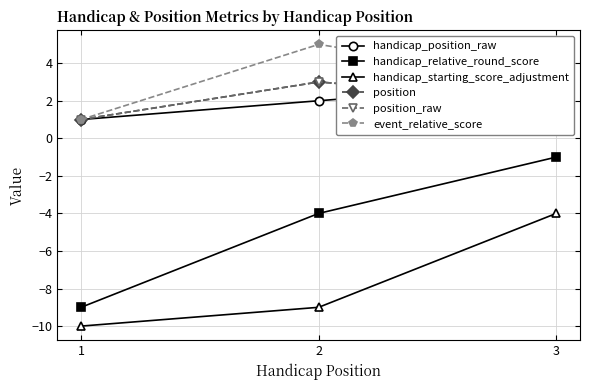

What is the sum of all handicap_position_raw values?

6